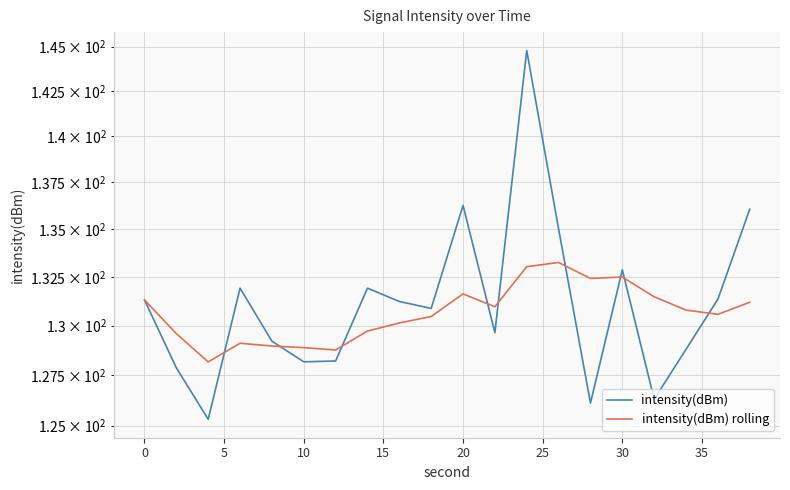

Reading right to left, transcribe all the data shown in this chart.

intensity(dBm): 136.1	131.3	128.8	126.3	132.9	126.1	135.0	144.8	129.6	136.3	130.9	131.2	131.9	128.2	128.2	129.2	131.9	125.3	127.9	131.3
intensity(dBm) rolling: 131.2	130.6	130.8	131.5	132.5	132.4	133.2	133.0	131.0	131.6	130.5	130.1	129.7	128.8	128.9	129.0	129.1	128.2	129.6	131.3